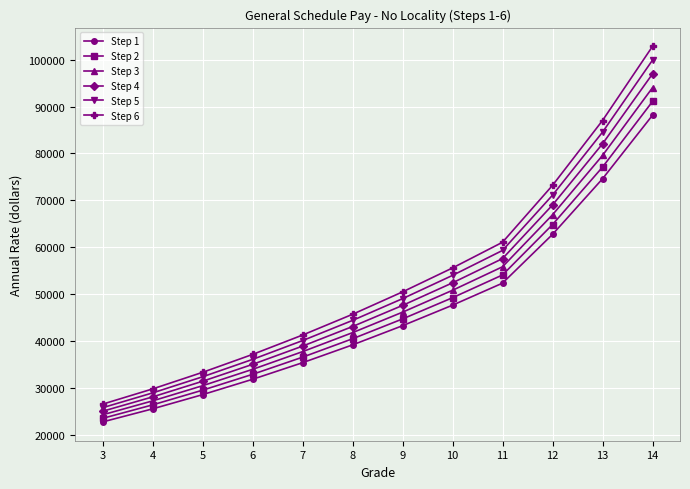

What is the difference between the highest and lowest values at 5?

4760